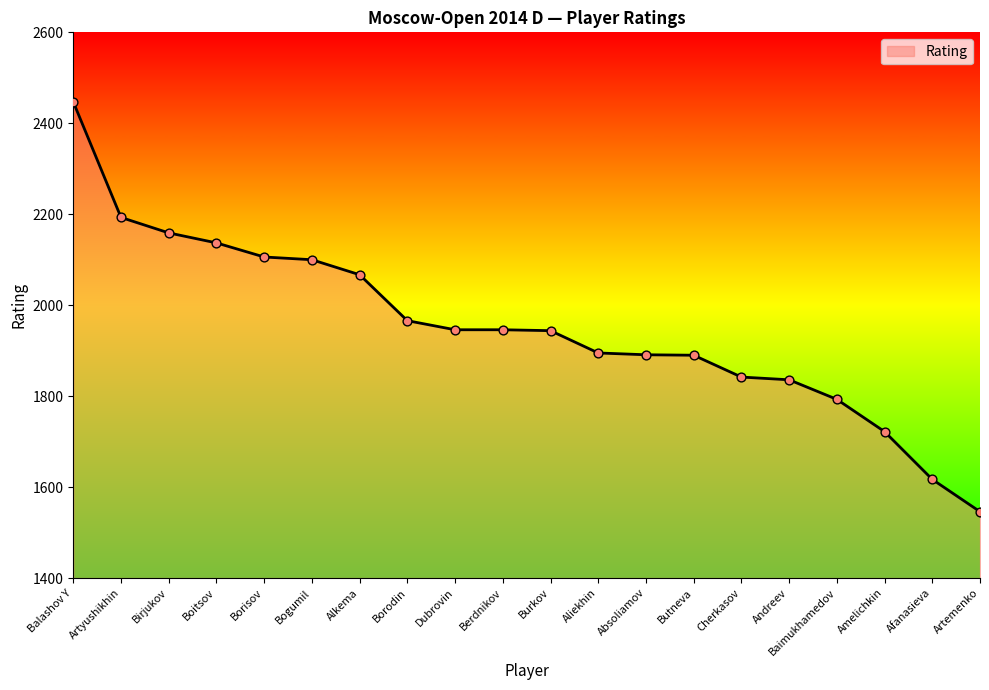

What is the ratio of the value at Afanasieva to the value at Bogumil?

0.8